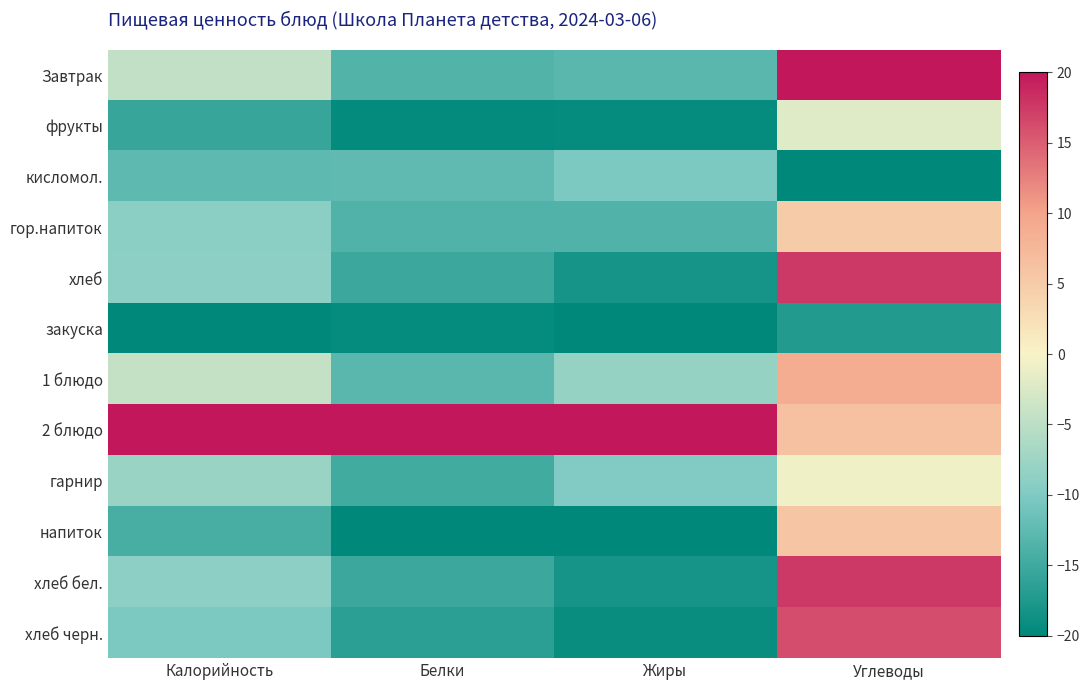

Rank the series at Калорийность from lowest to highest value.

закуска, фрукты, напиток, кисломол., хлеб черн., гор.напиток, хлеб, хлеб бел., гарнир, Завтрак, 1 блюдо, 2 блюдо